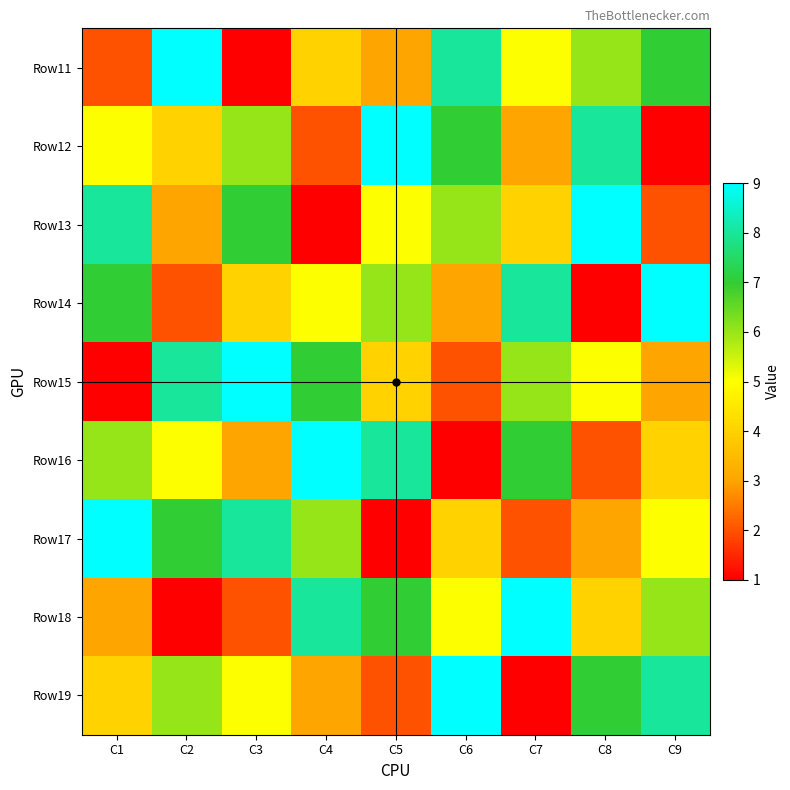

List the series in order of their peak value, lowest first.

Row11, Row12, Row13, Row14, Row15, Row16, Row17, Row18, Row19